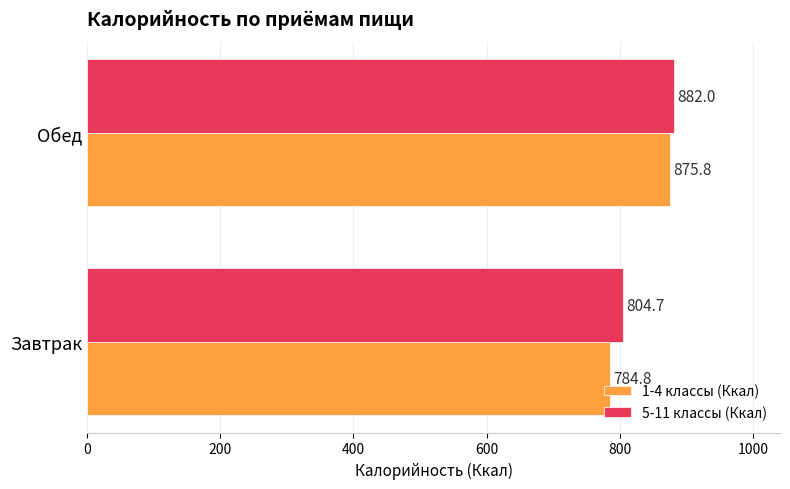

How many values in the 1-4 классы (Ккал) series exceed 875?

1